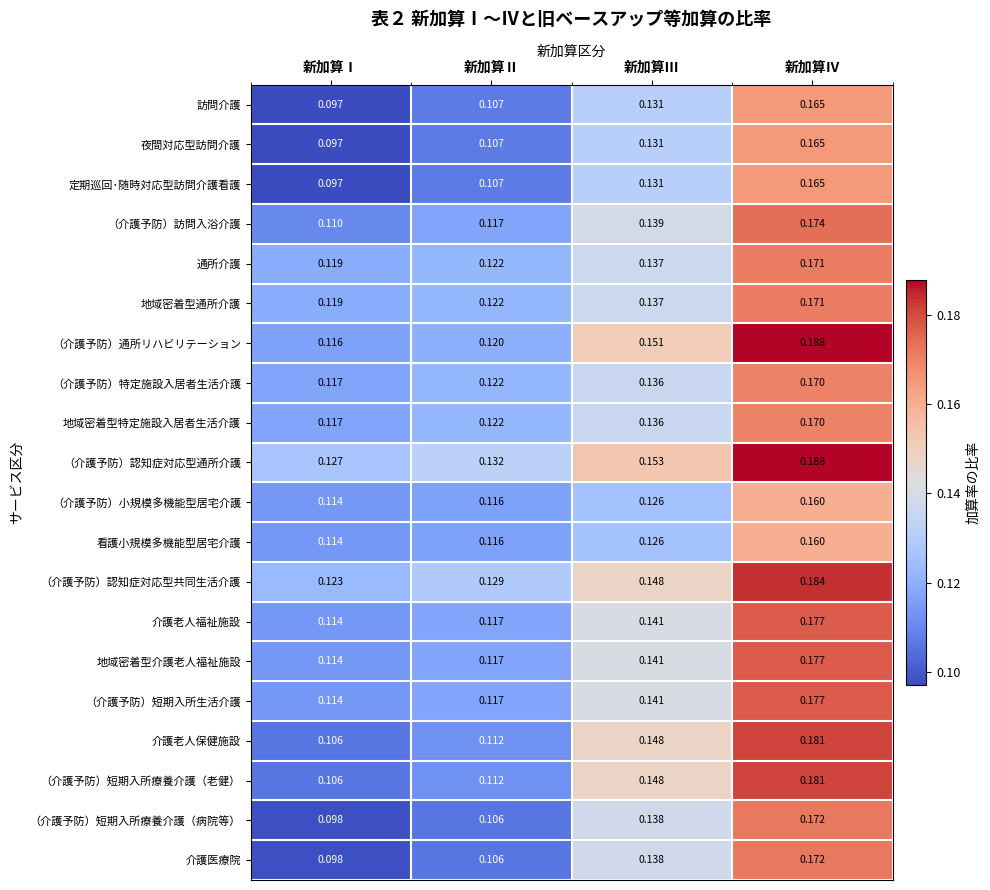

Which label corresponds to the largest value in the chart?

新加算Ⅳ